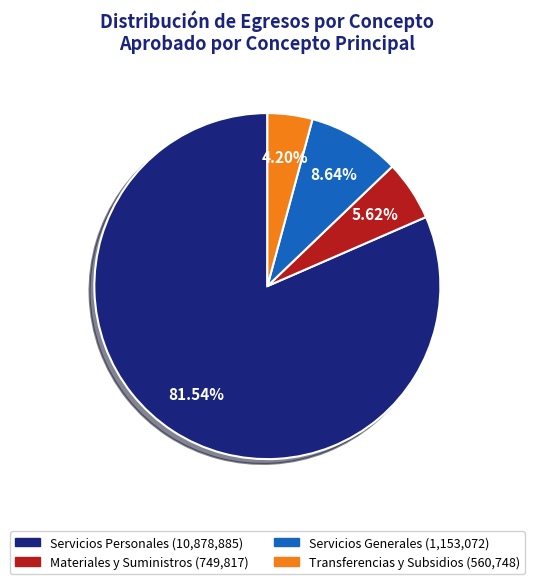

Count the number of slices in the pie.

4